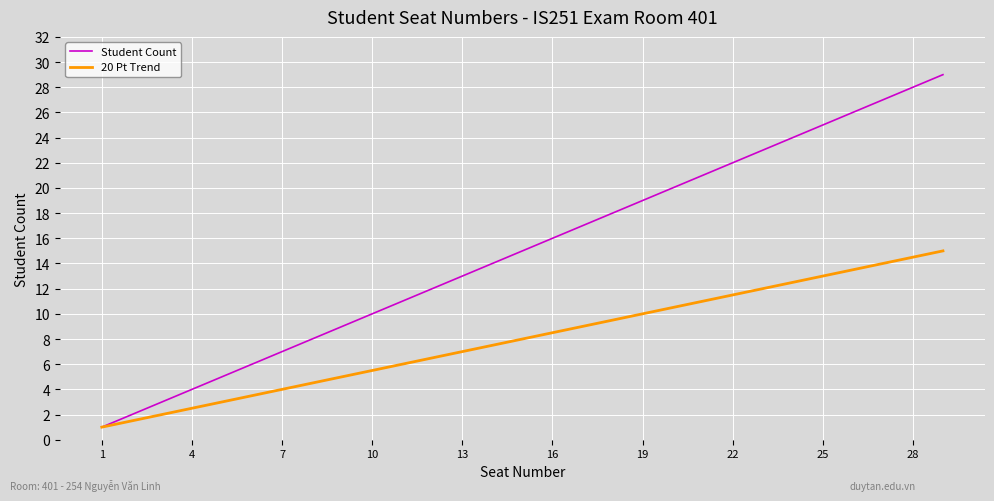

Which series has the widest spread of values?

Student Count